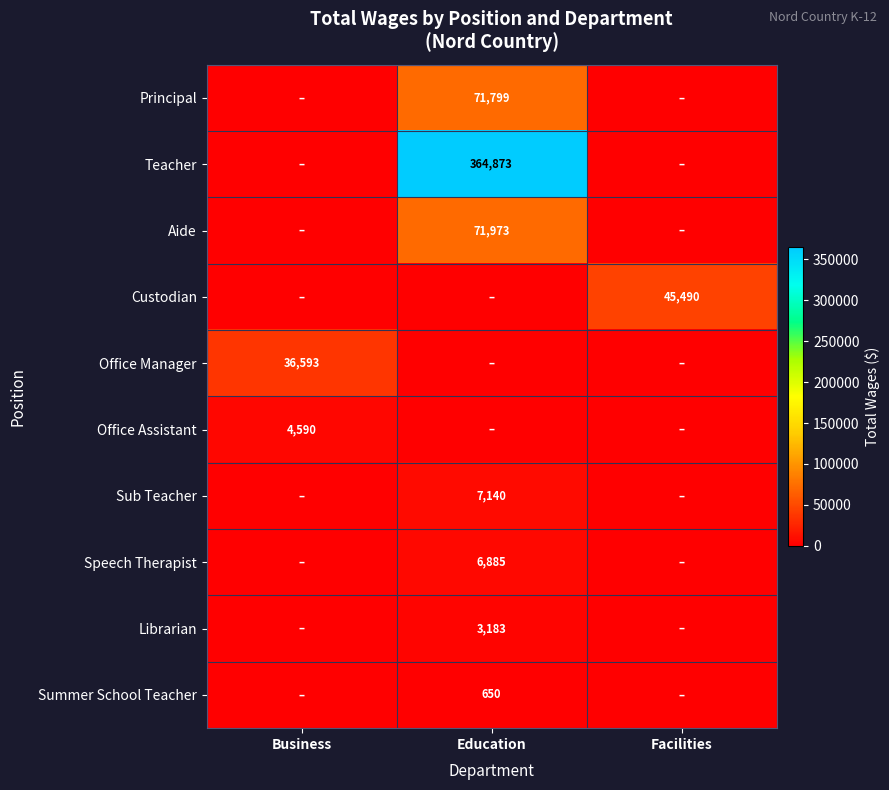

The value of Teacher at Education is 135484. True or false?

False